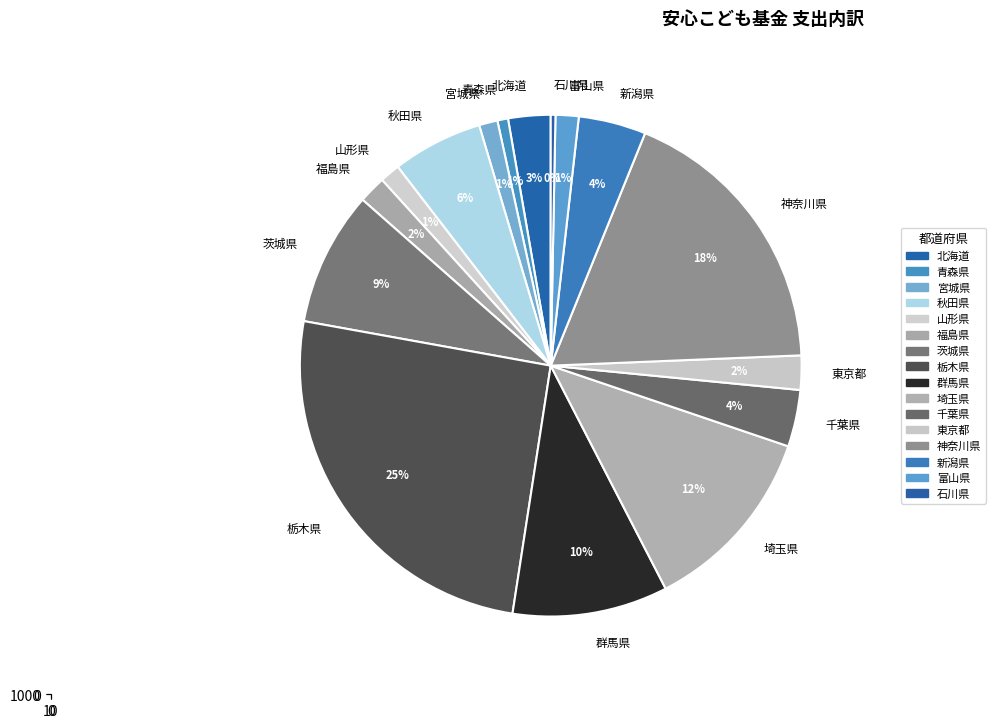

True or false: 青森県 accounts for 8% of the total.

False